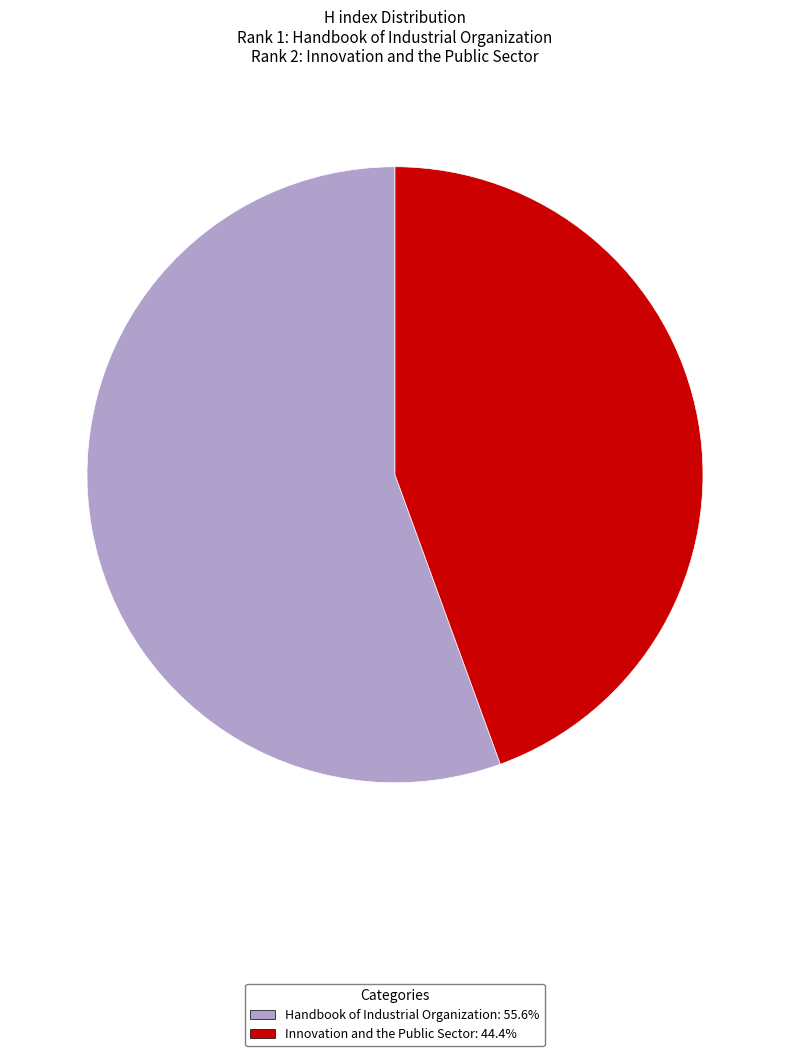

Does any single category account for the majority?

Yes